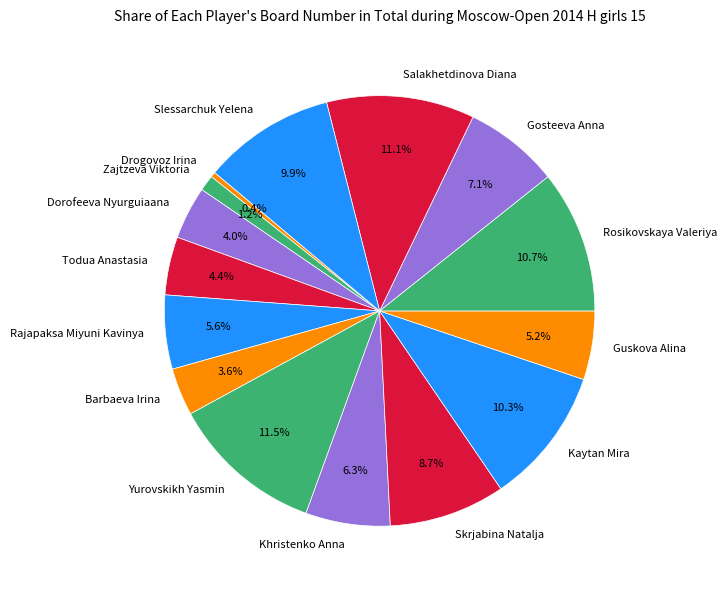

To the nearest percent, what percentage of the pie is Skrjabina Natalja?

9%